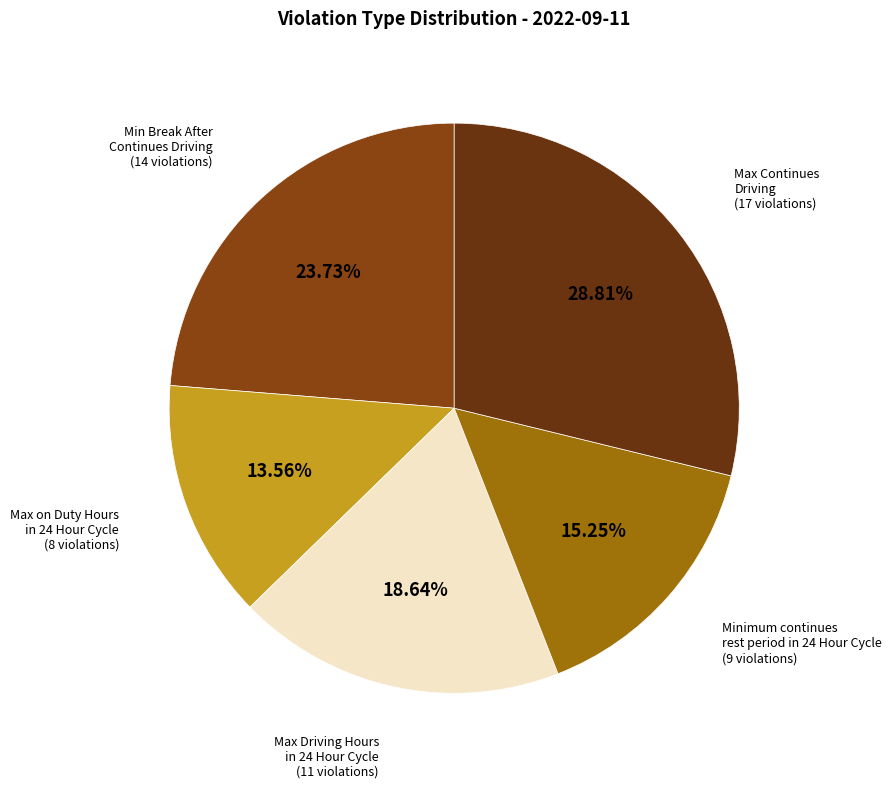

Count the number of slices in the pie.

5